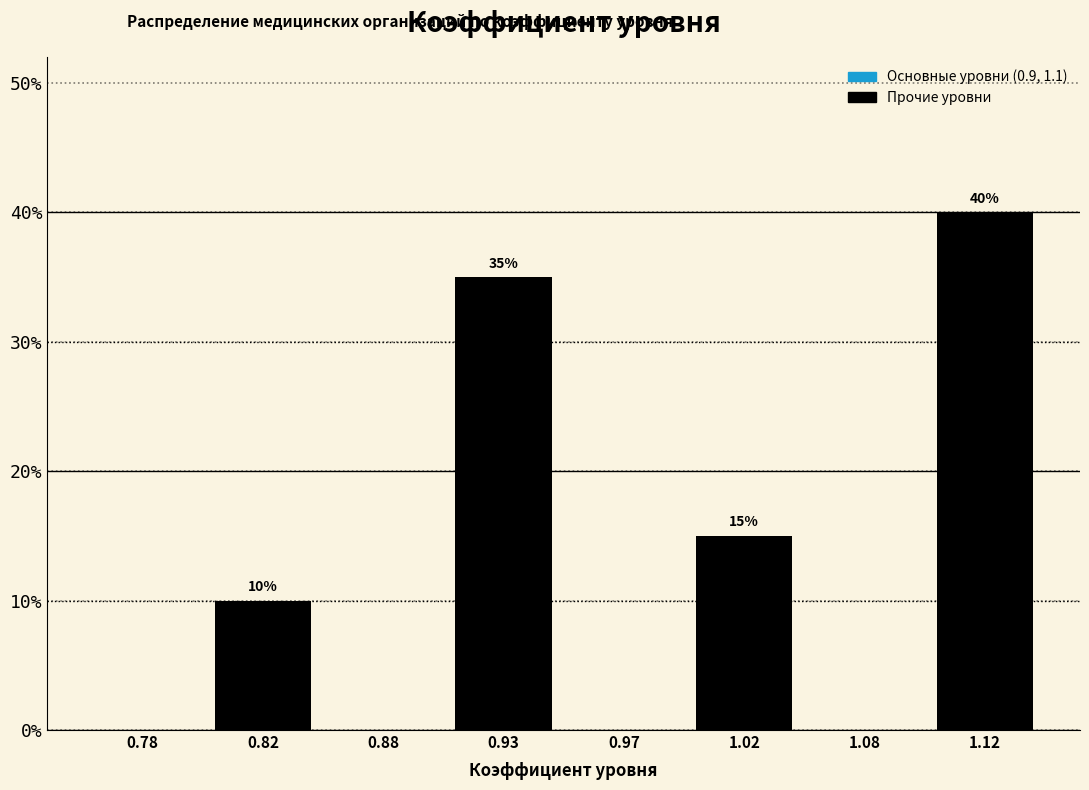

Reading left to right, transcribe all the data shown in this chart.

0.78=0	0.82=10	0.88=0	0.93=35	0.97=0	1.02=15	1.08=0	1.12=40